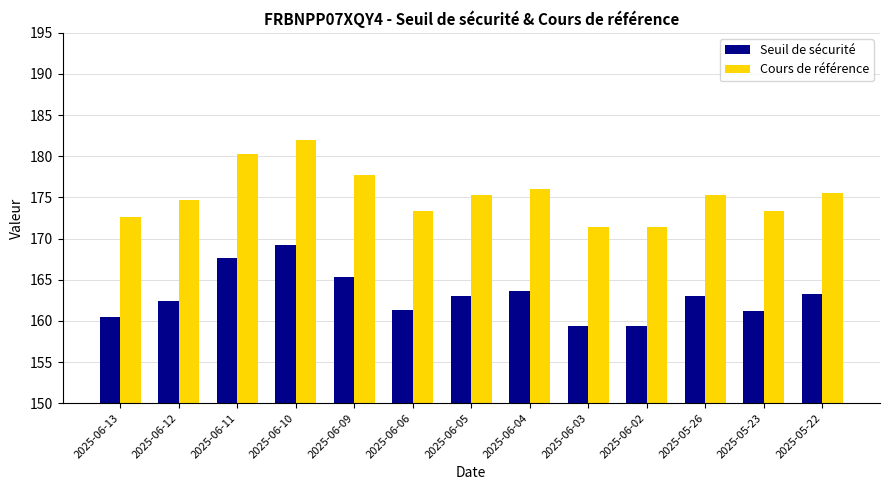

What is the greatest value displayed?

181.9